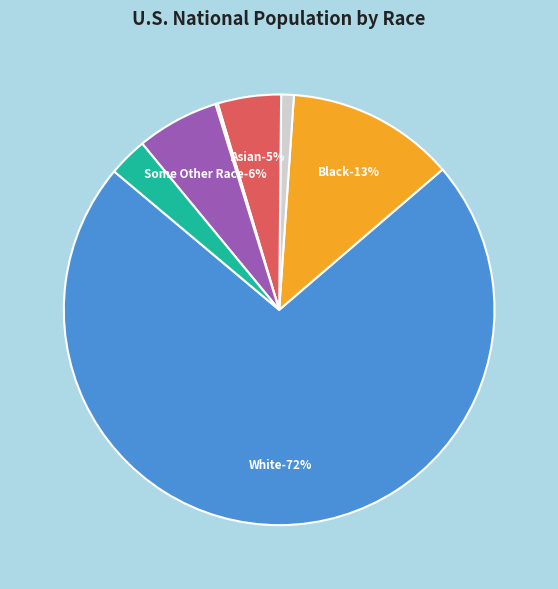

The Two or More Races slice represents 15% of the pie. True or false?

False